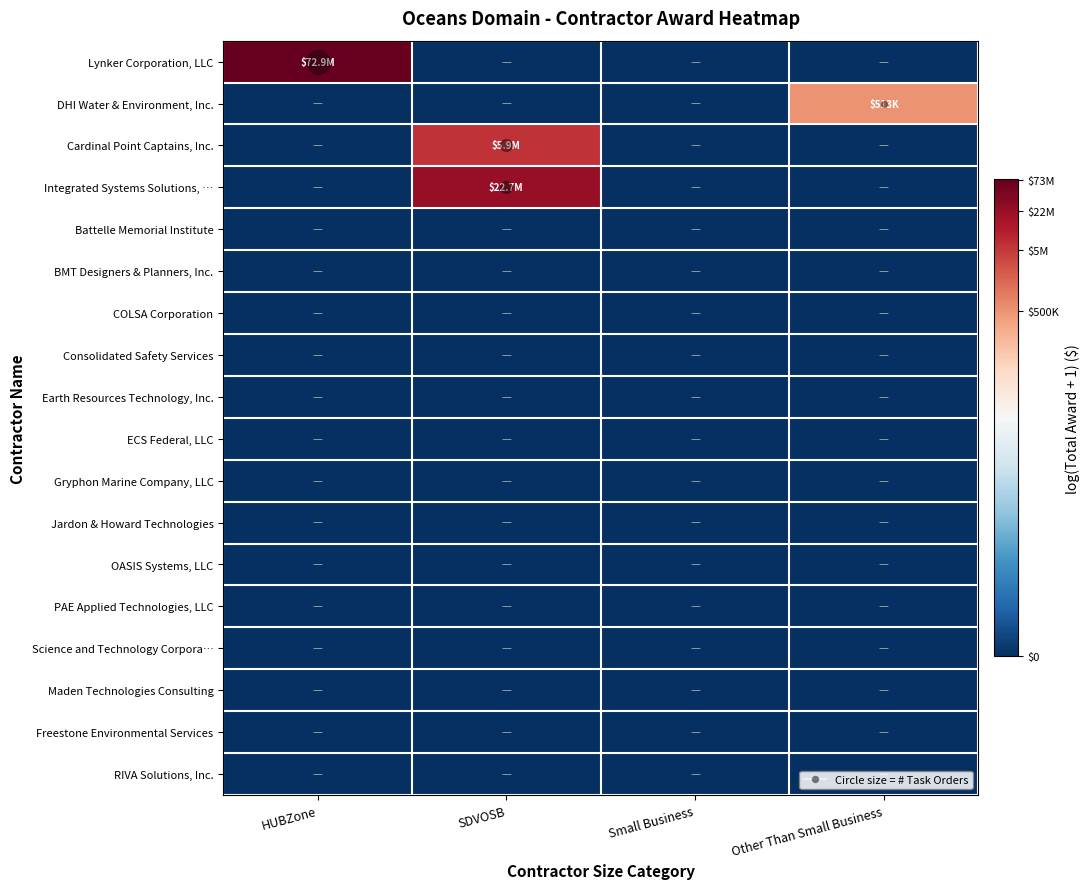

Between HUBZone and Other Than Small Business, which series saw the biggest shift?

Lynker Corporation, LLC